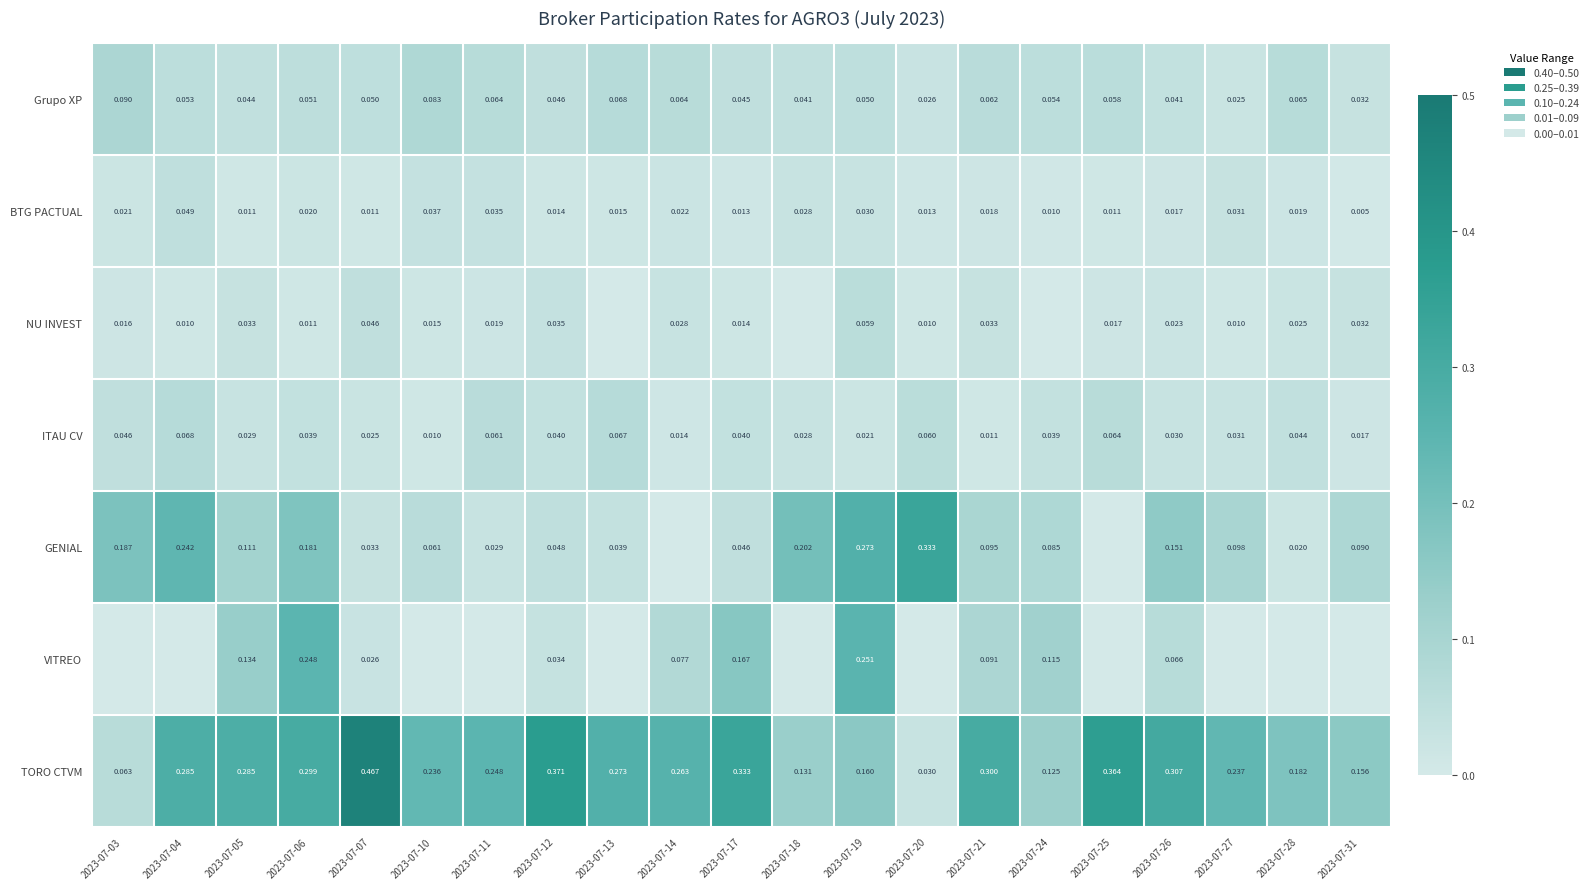

At which label is ITAU CV closest to 0?

2023-07-10